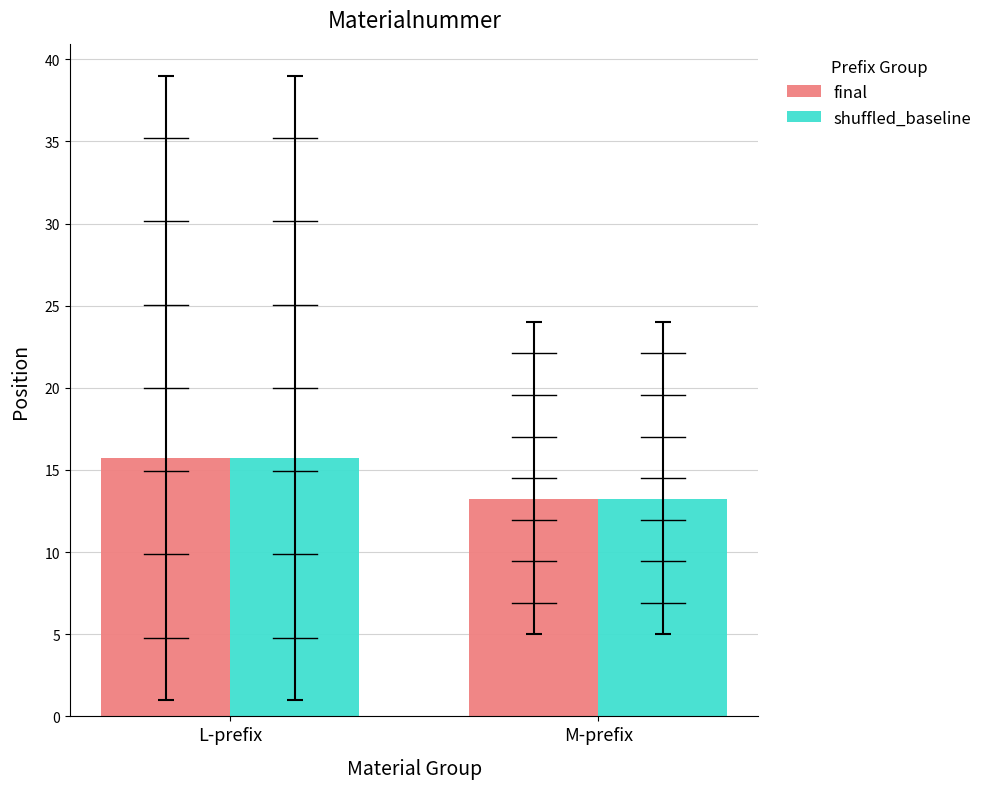

What is the label of the 2nd bar from the left?

M-prefix